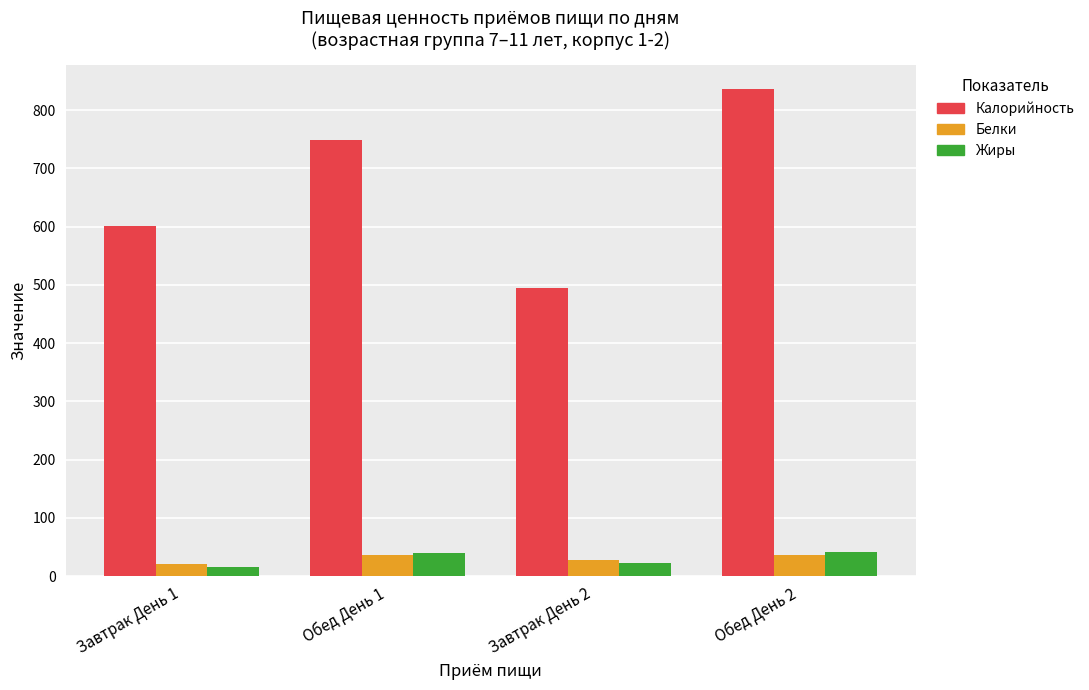

The Жиры series shows 40.0 at Обед День 1. True or false?

True